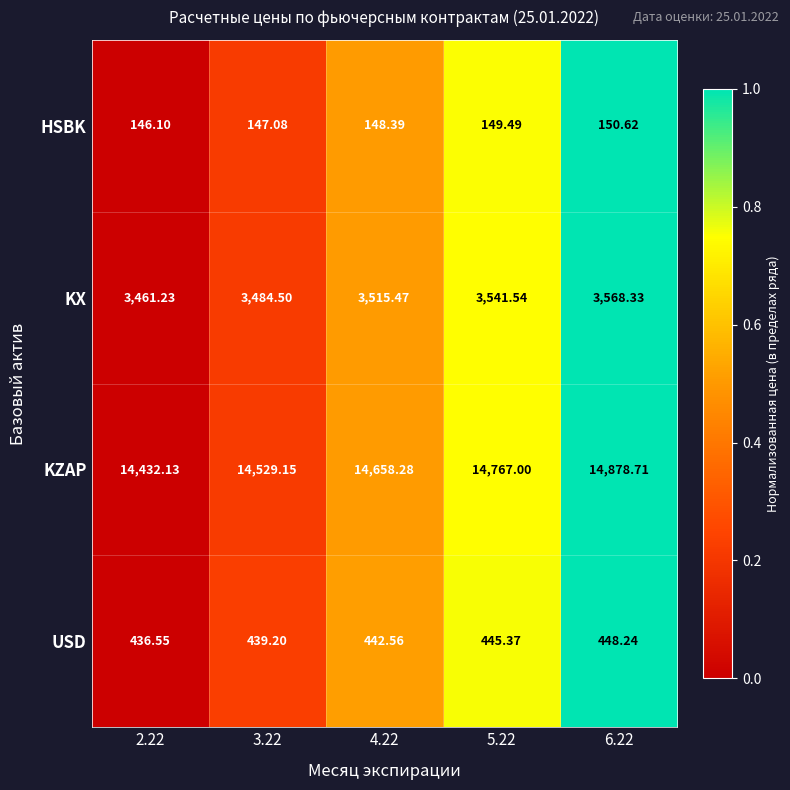

Is the value of HSBK at 4.22 greater than the value of KZAP at 3.22?

No